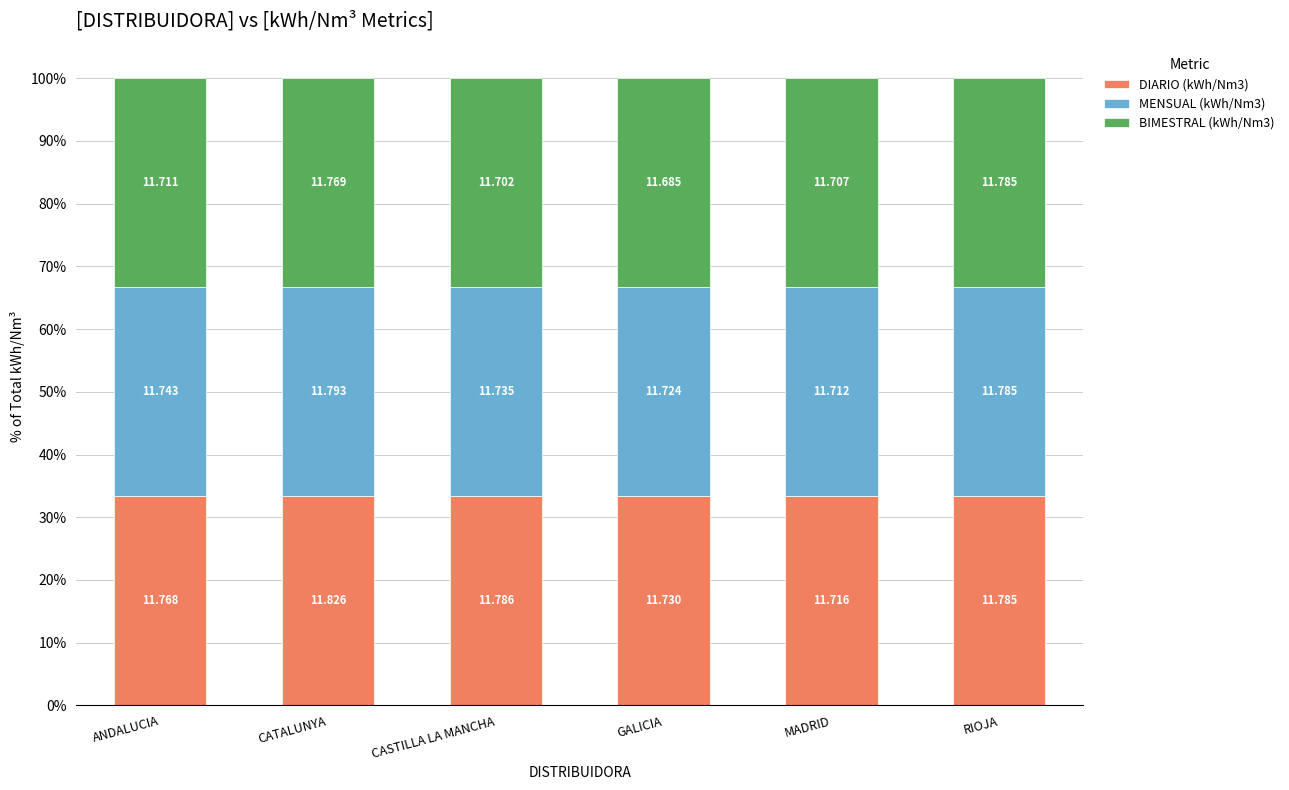

The value of DIARIO (kWh/Nm3) at RIOJA is 33.3. True or false?

True